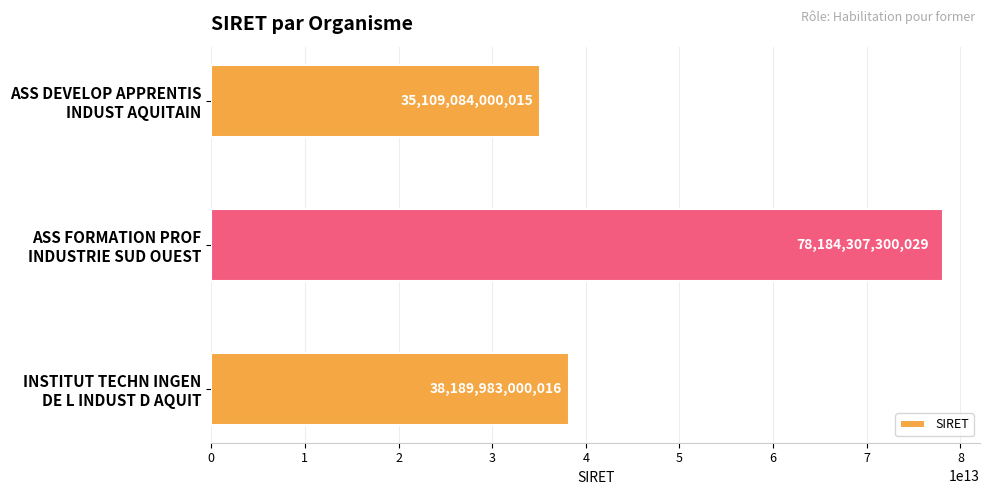

How many bars are there in total?

3